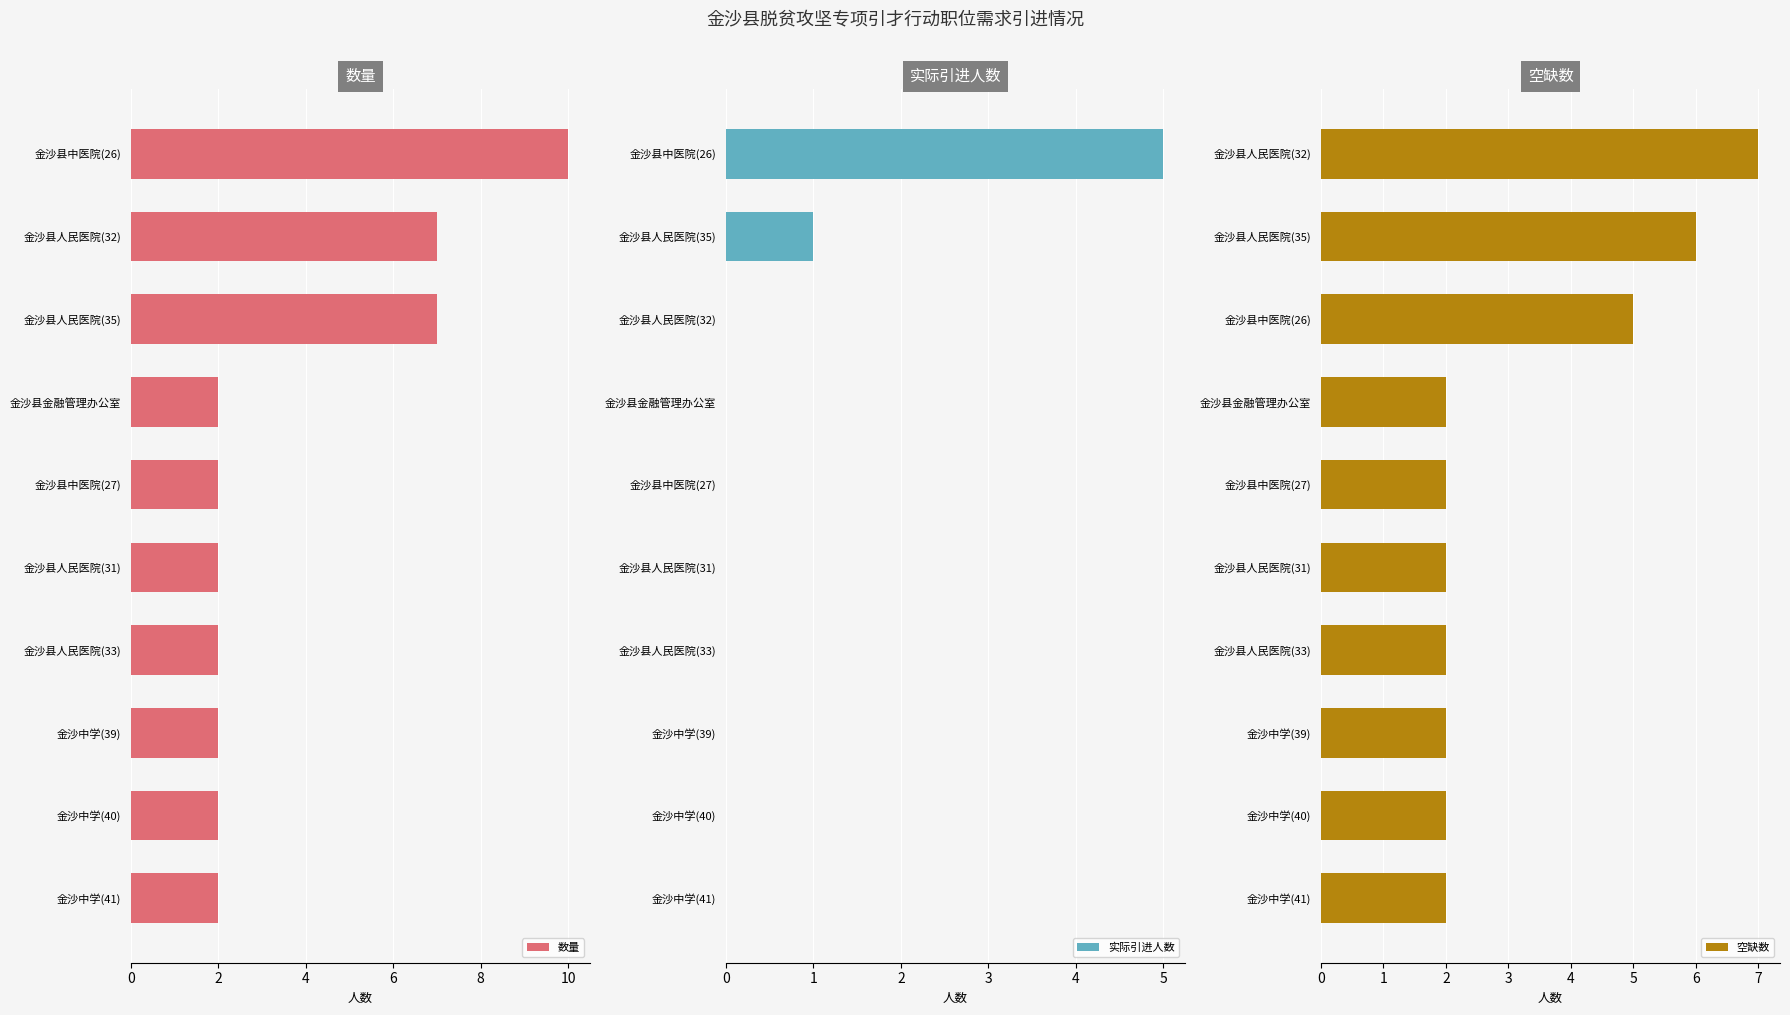

What is the sum of all 数量 values?

38